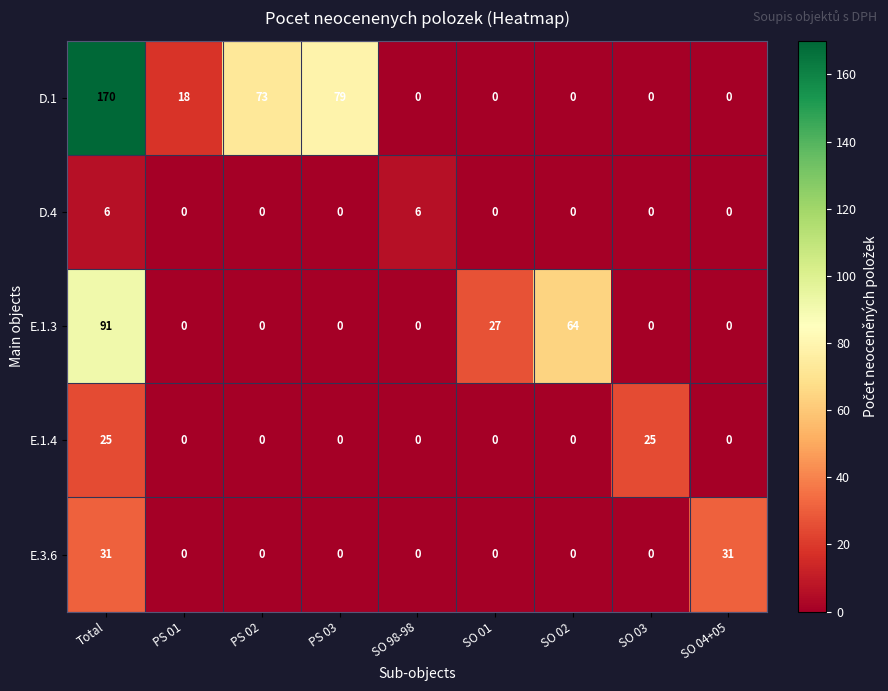

Between SO 98-98 and SO 03, which series saw the biggest shift?

E.1.4